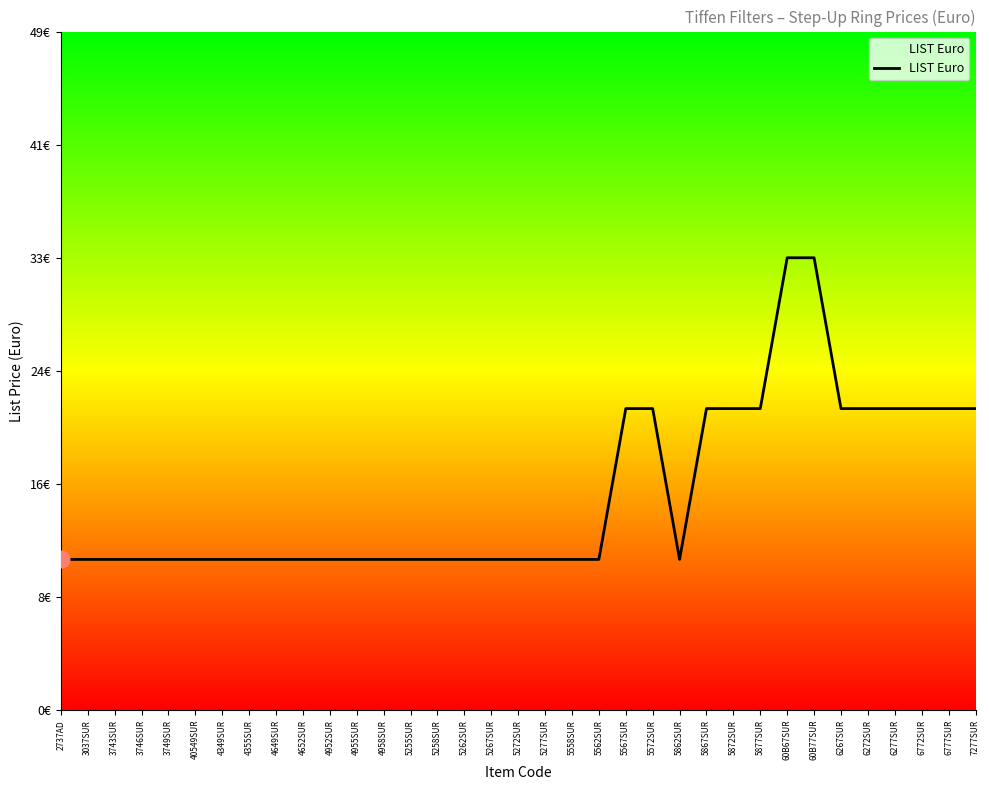

True or false: the data has more than 0 interior local peaks.

False